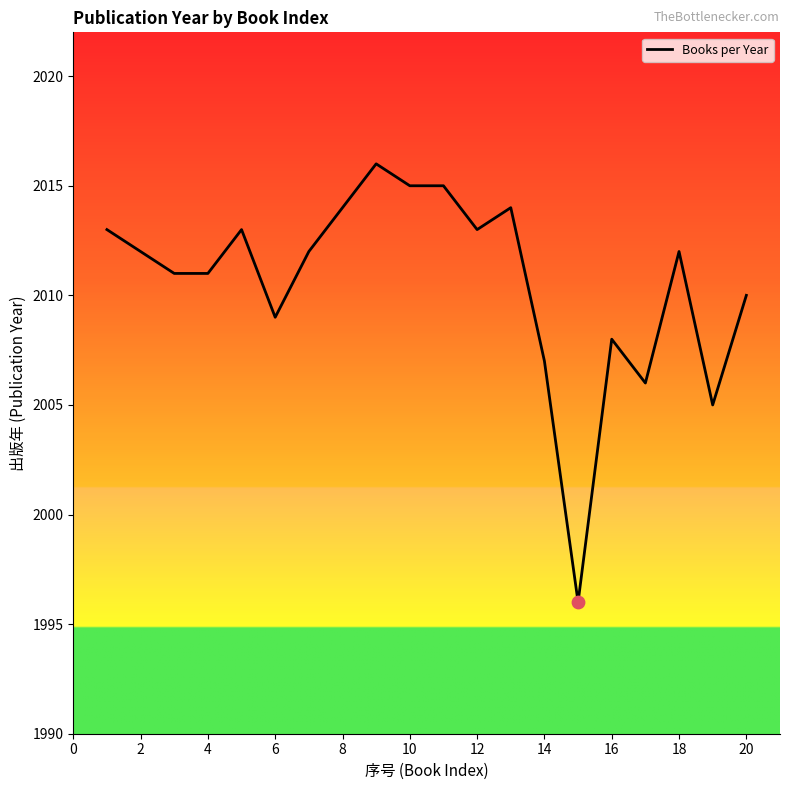

What is the greatest value displayed?

2016